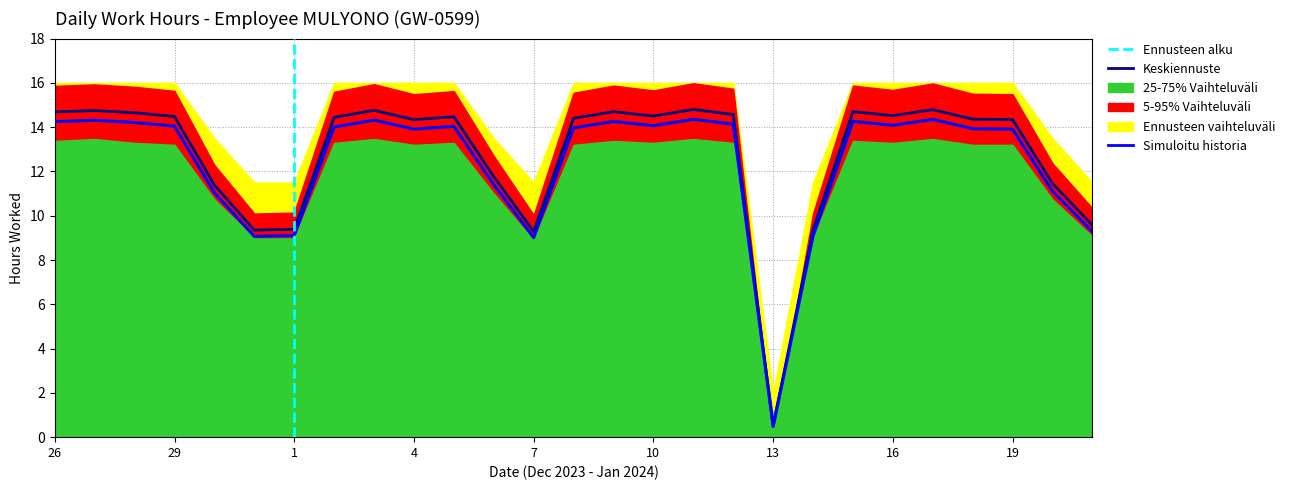

Between 26 and 6, which series saw the biggest shift?

Low (hours)